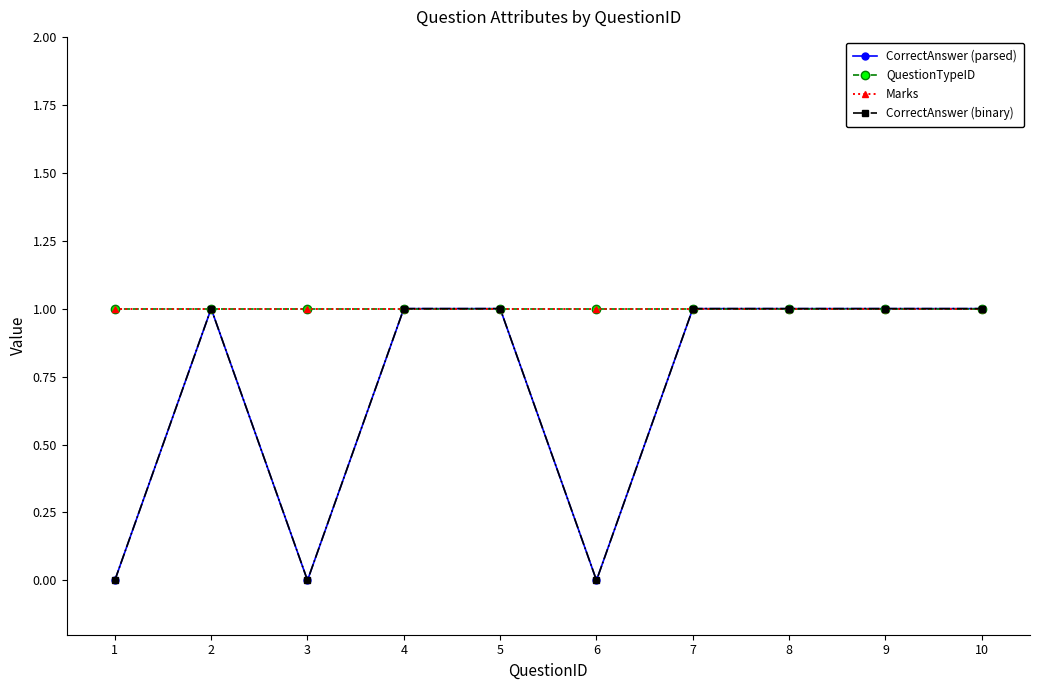

At how many categories does at least one series exceed 0?

10